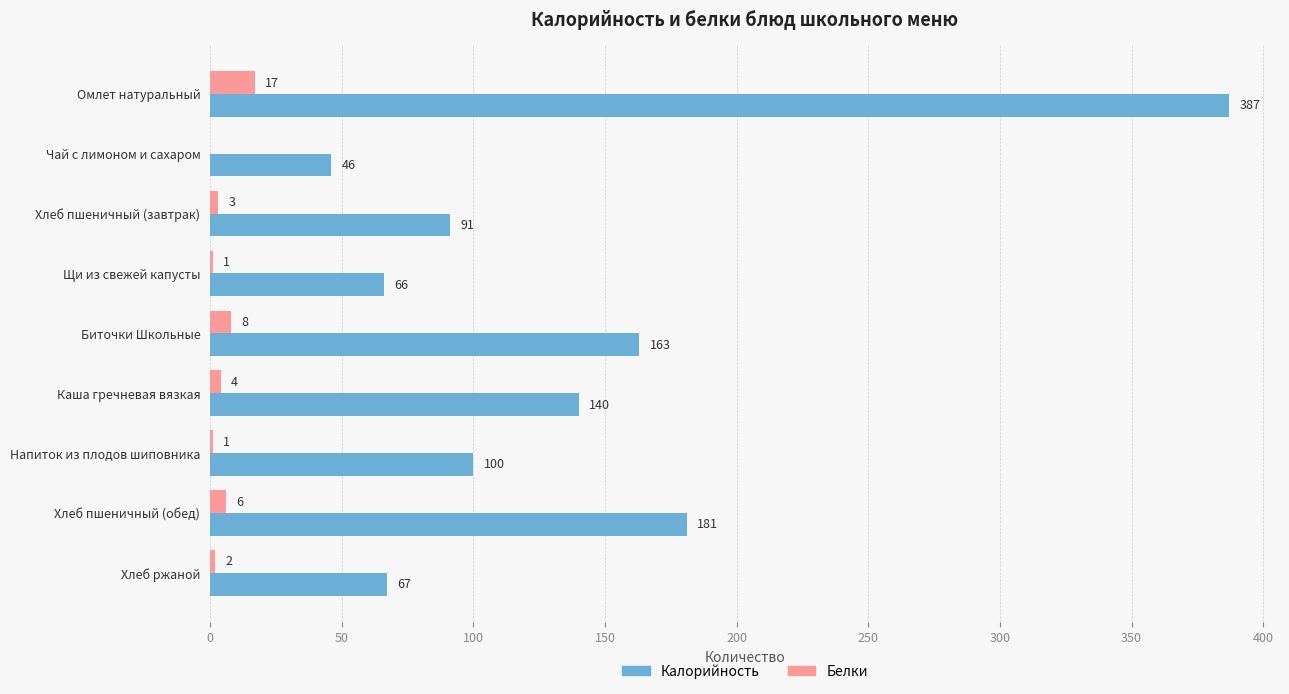

Where is Белки nearest to the value 8?

Биточки Школьные